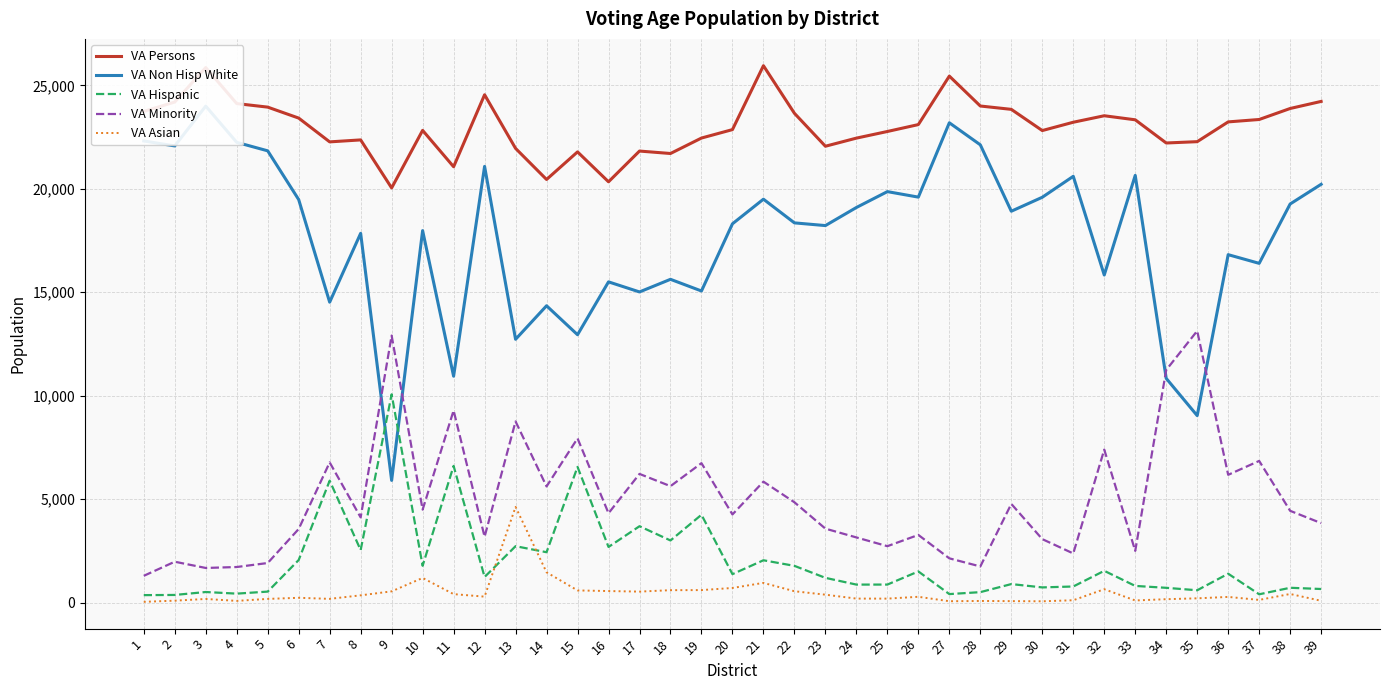

The VA Asian series shows 257 at 11. True or false?

False